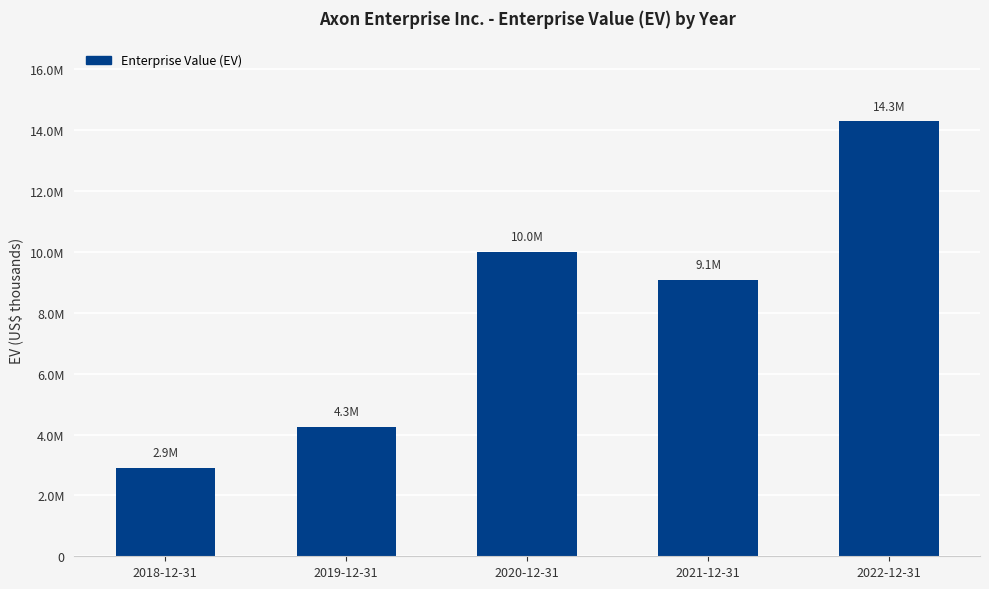

How many bars are there in total?

5